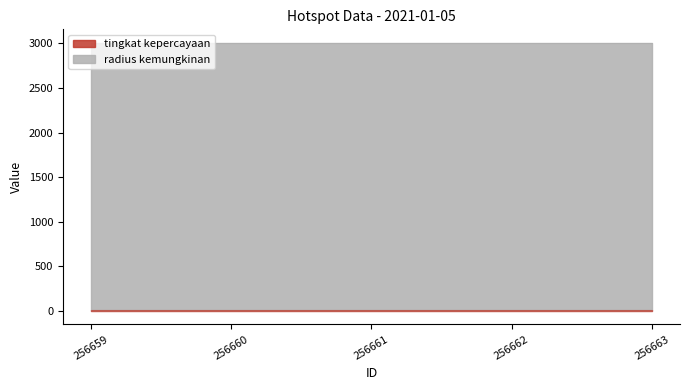

Which has a higher value, 256663 or 256661?

256663